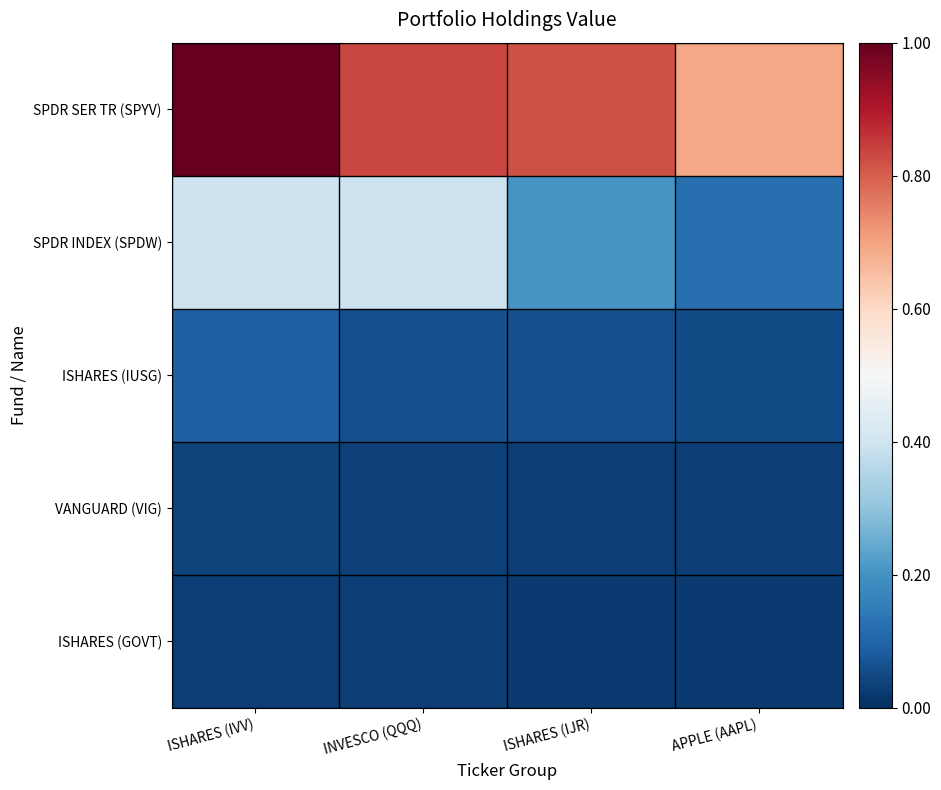

At which category is the sum across all series the highest?

ISHARES (IVV)